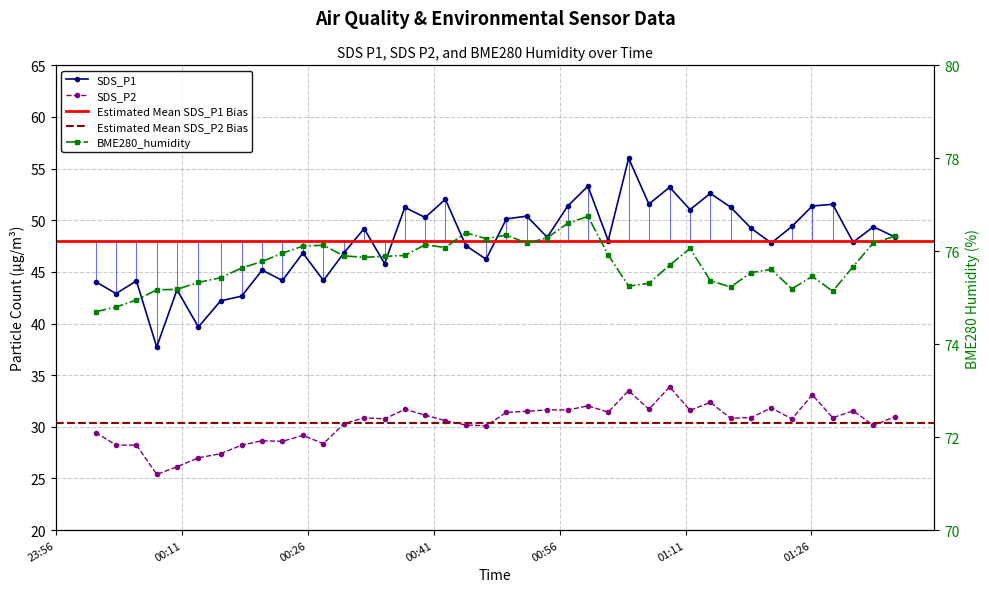

What is the difference between the maximum and minimum values in the BME280_humidity series?

2.0